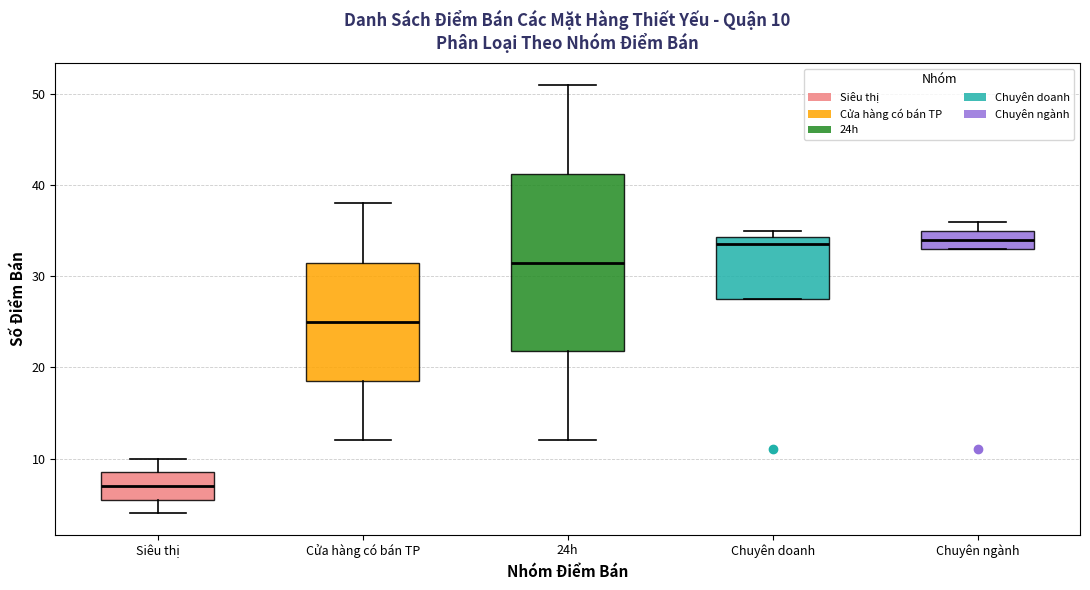

Which box is the tallest, from its lower edge to its upper edge?

24h